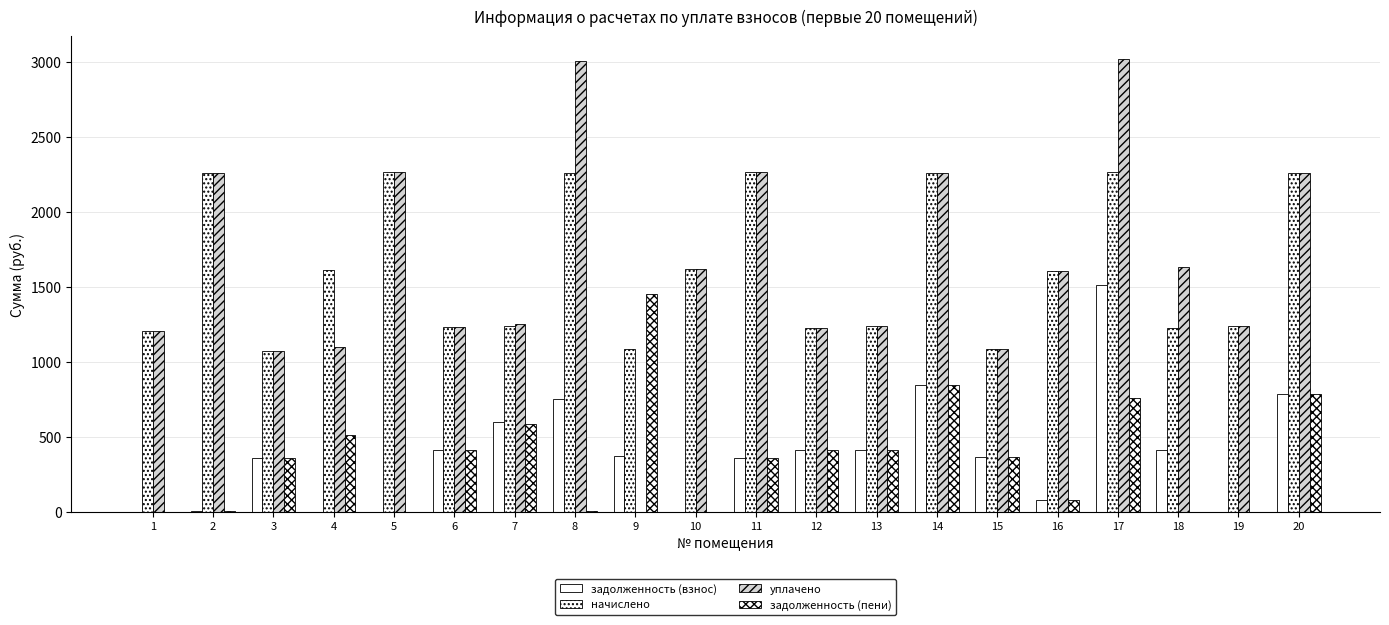

True or false: задолженность (взнос) has a value of 635.9 at 17.

False